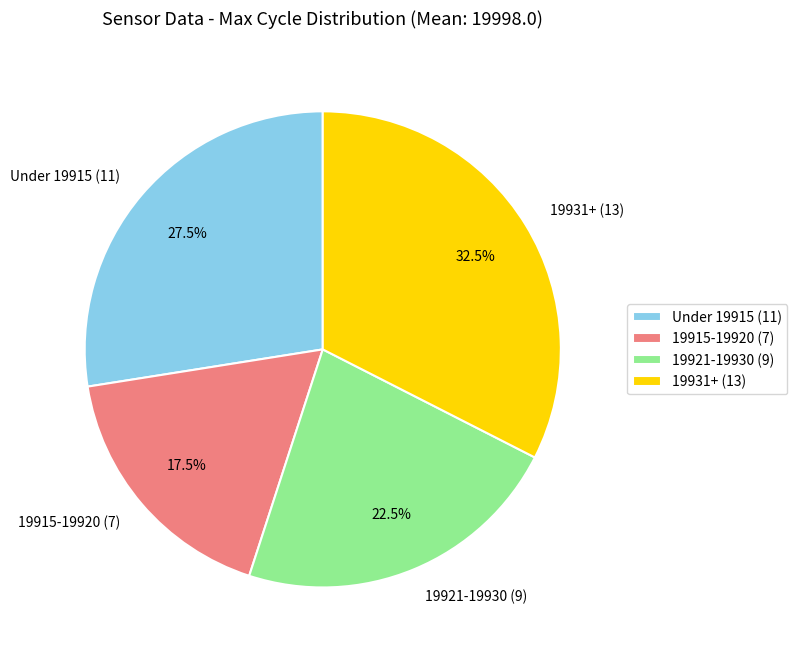

Is 19931+ (13) the majority of the pie?

No